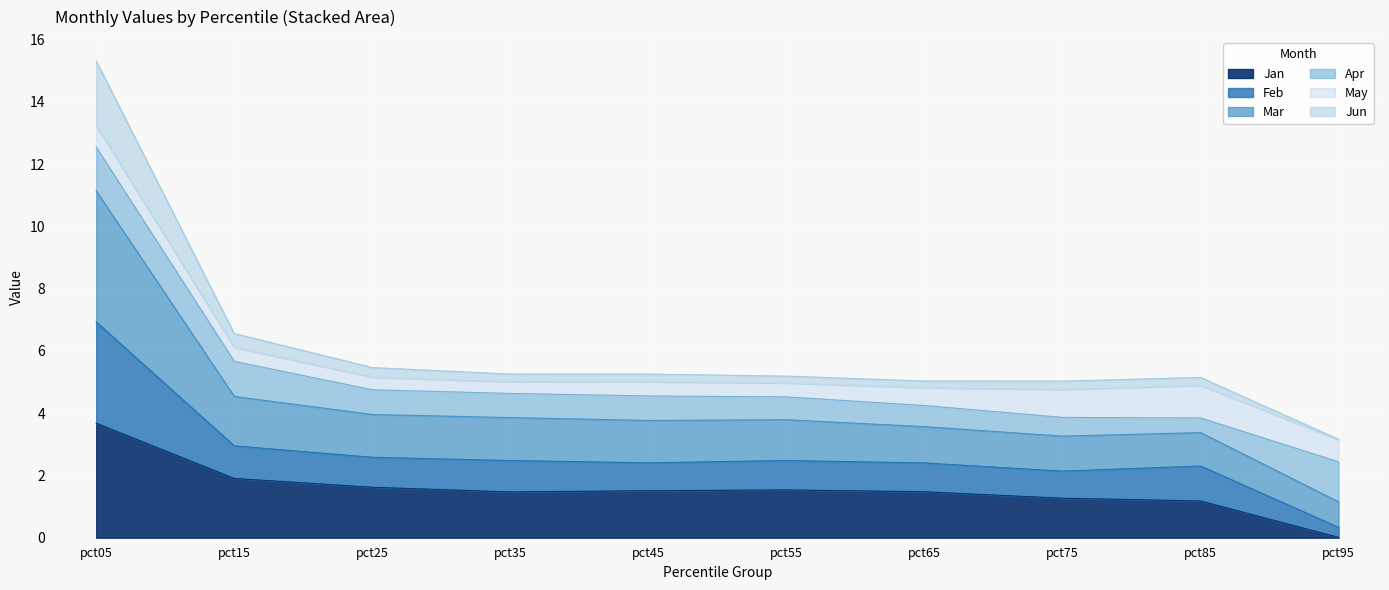

What are all the series names shown in the legend?

Jan, Feb, Mar, Apr, May, Jun